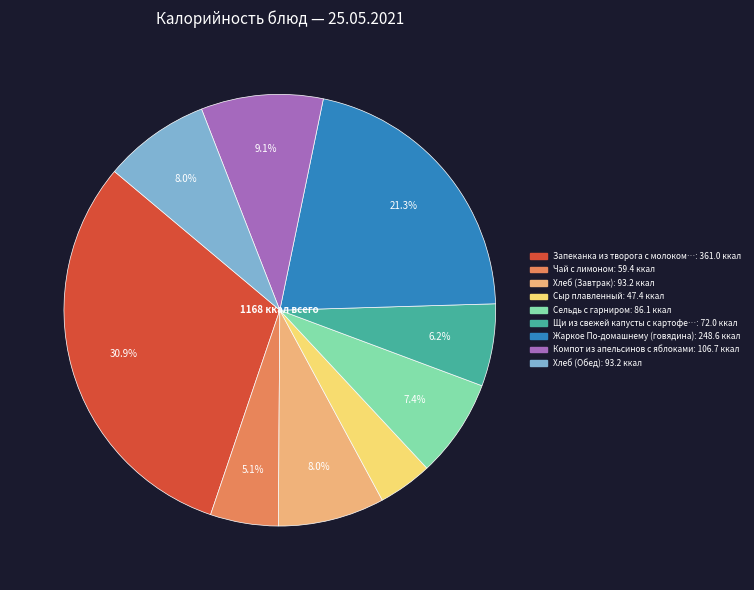

Count the number of slices in the pie.

9